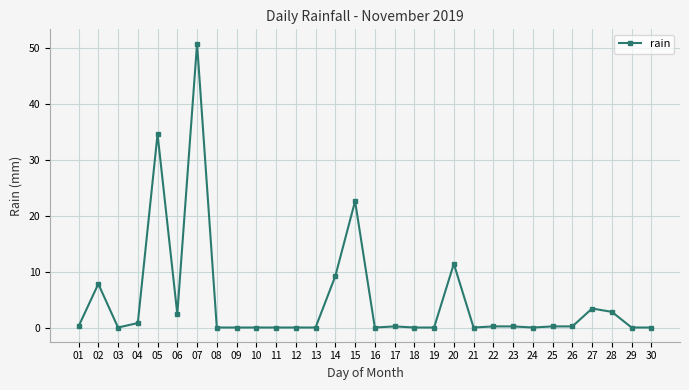

True or false: the data shows 0.0 at 24.

True